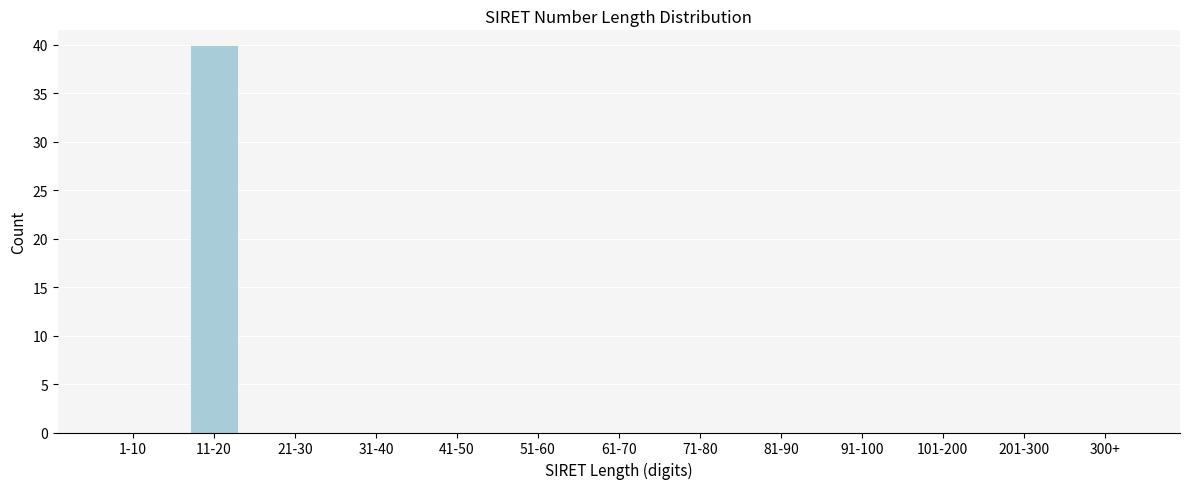

Reading left to right, extract all data points from this chart.

1-10=0	11-20=40	21-30=0	31-40=0	41-50=0	51-60=0	61-70=0	71-80=0	81-90=0	91-100=0	101-200=0	201-300=0	300+=0